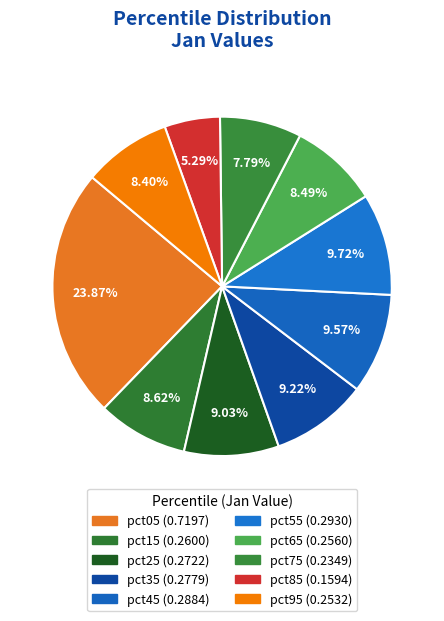

To the nearest percent, what is the average slice percentage?

10%